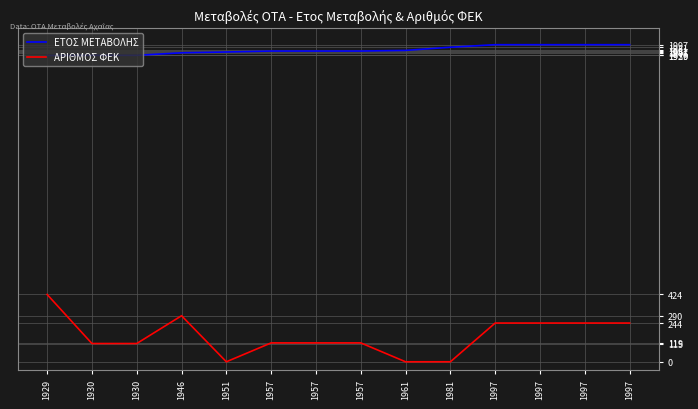

Reading left to right, what are all the values shown in this chart?

ΕΤΟΣ ΜΕΤΑΒΟΛΗΣ: 1929	1930	1930	1946	1951	1957	1957	1957	1961	1981	1997	1997	1997	1997
ΑΡΙΘΜΟΣ ΦΕΚ: 424	115	115	290	0	119	119	119	0	0	244	244	244	244